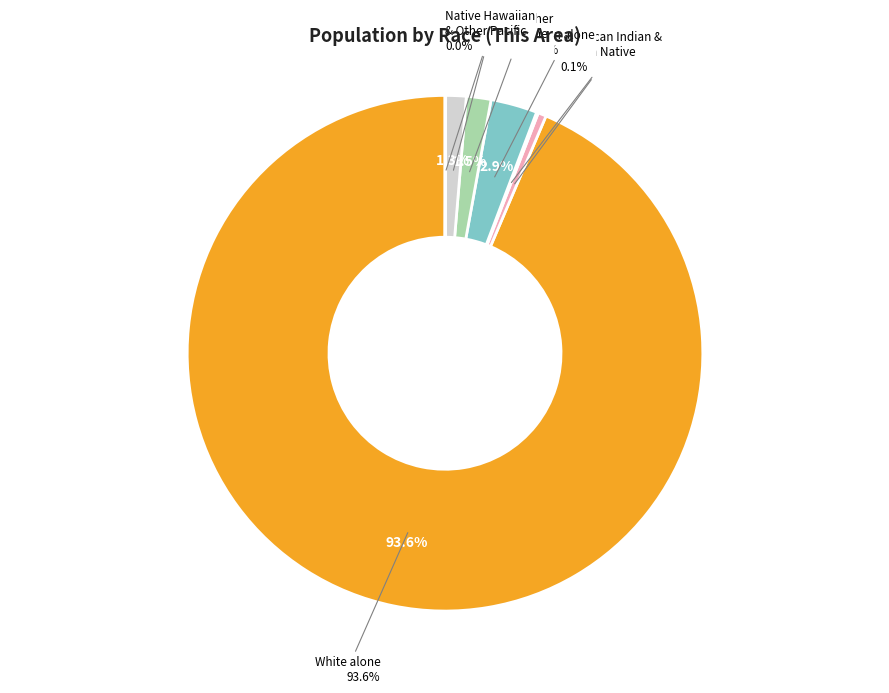

True or false: White alone accounts for 99% of the total.

False